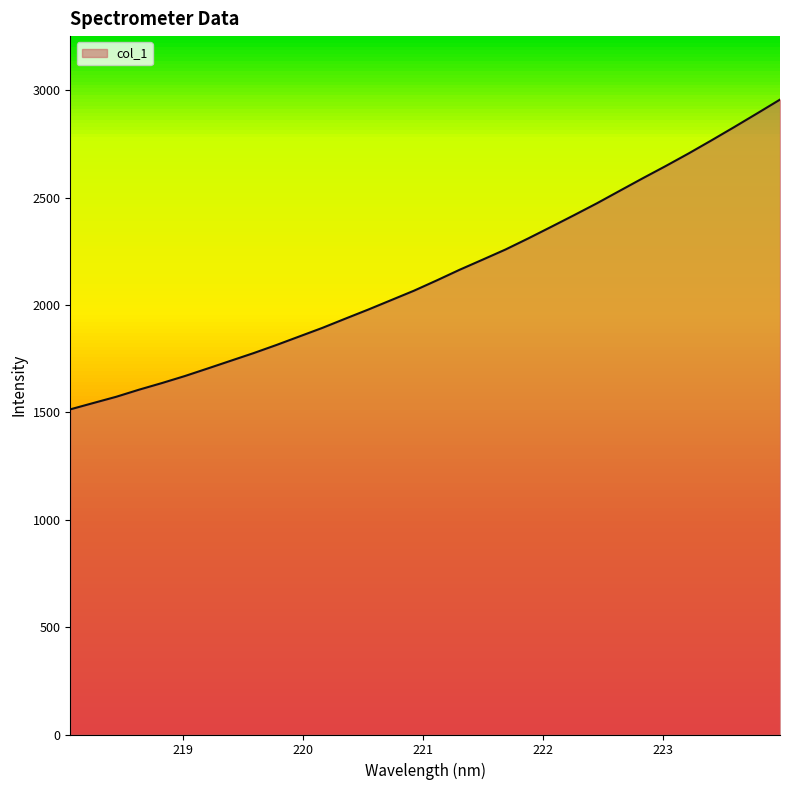

What is the average value?

2143.1